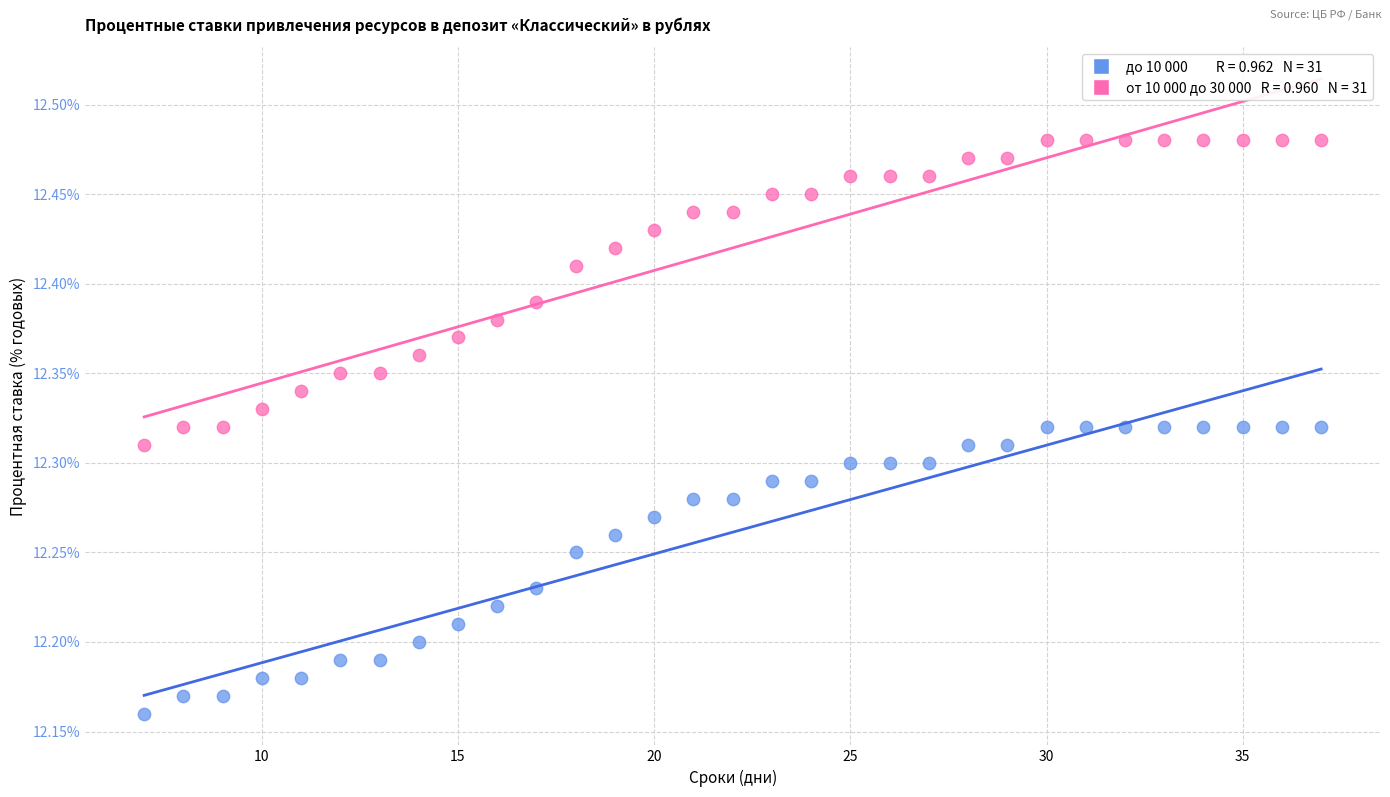

Across all data points, what is the range of Y values (max minus min)?

0.3